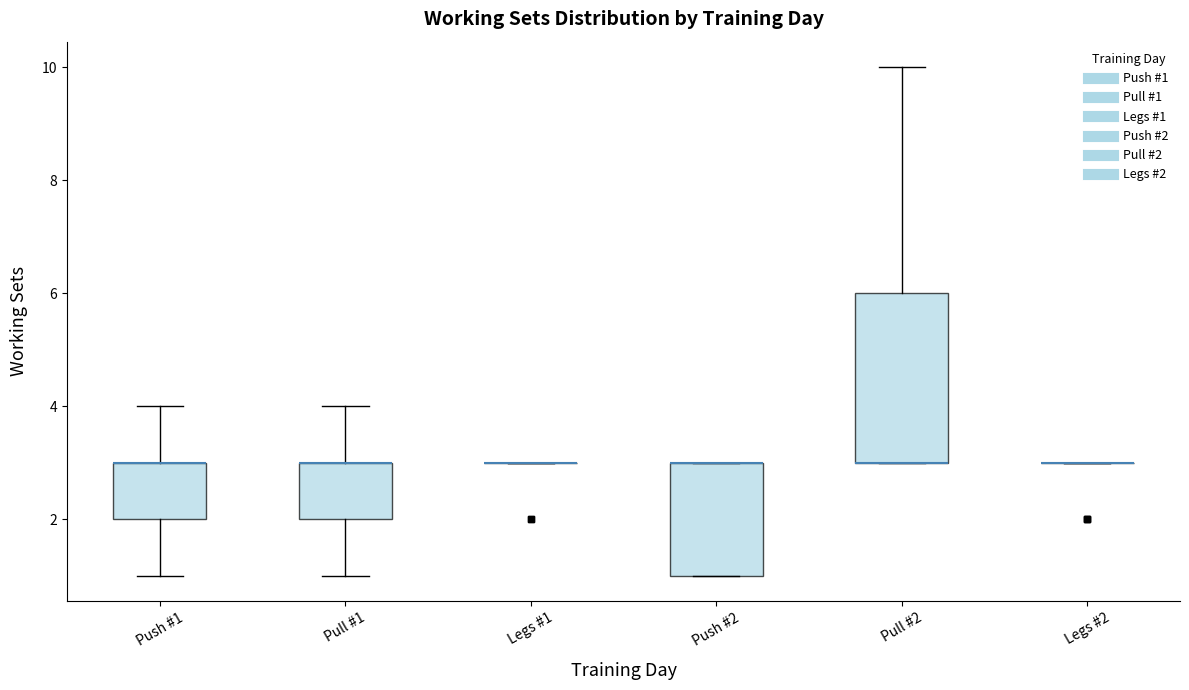

Reading left to right, read every box against the y-axis: the position of its median line, the range the box covers, and the ends of its whiskers. The values are not printed on the chart, so give them approximately, as read against the axis.

Push #1: median 3 (drawn on the box's upper edge), box 2 to 3, whiskers 1 to 4
Pull #1: median 3 (drawn on the box's upper edge), box 2 to 3, whiskers 1 to 4
Legs #1: box collapsed to a line at 3, whiskers 3 to 3
Push #2: median 3 (drawn on the box's upper edge), box 1 to 3, whiskers 1 to 3
Pull #2: median 3 (drawn on the box's lower edge), box 3 to 6, whiskers 3 to 10
Legs #2: box collapsed to a line at 3, whiskers 3 to 3